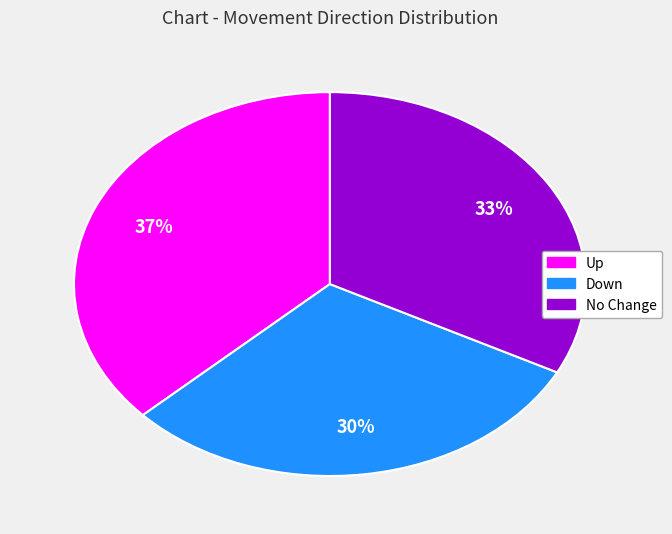

How many slices are in this pie chart?

3